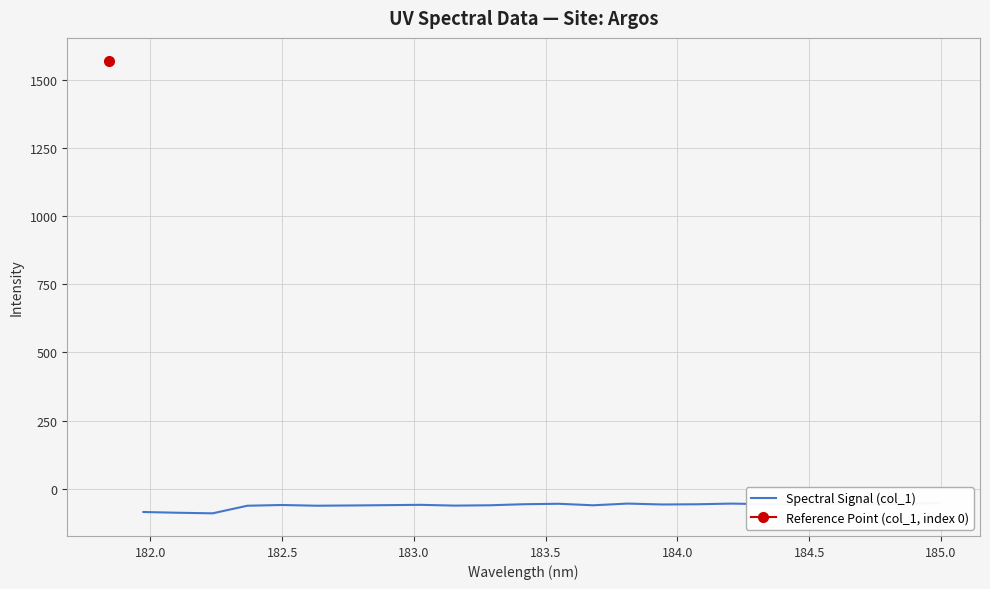

How many data points are above -57?

8